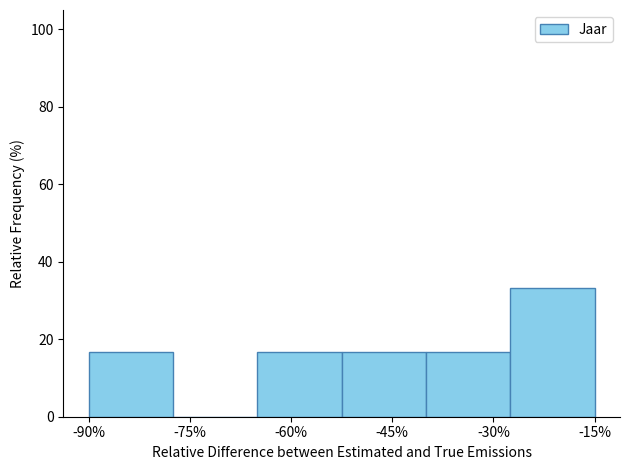

Reading right to left, extract all data points from this chart.

-15%=33.3	-30%=16.7	-45%=16.7	-60%=16.7	-75%=0.0	-90%=16.7